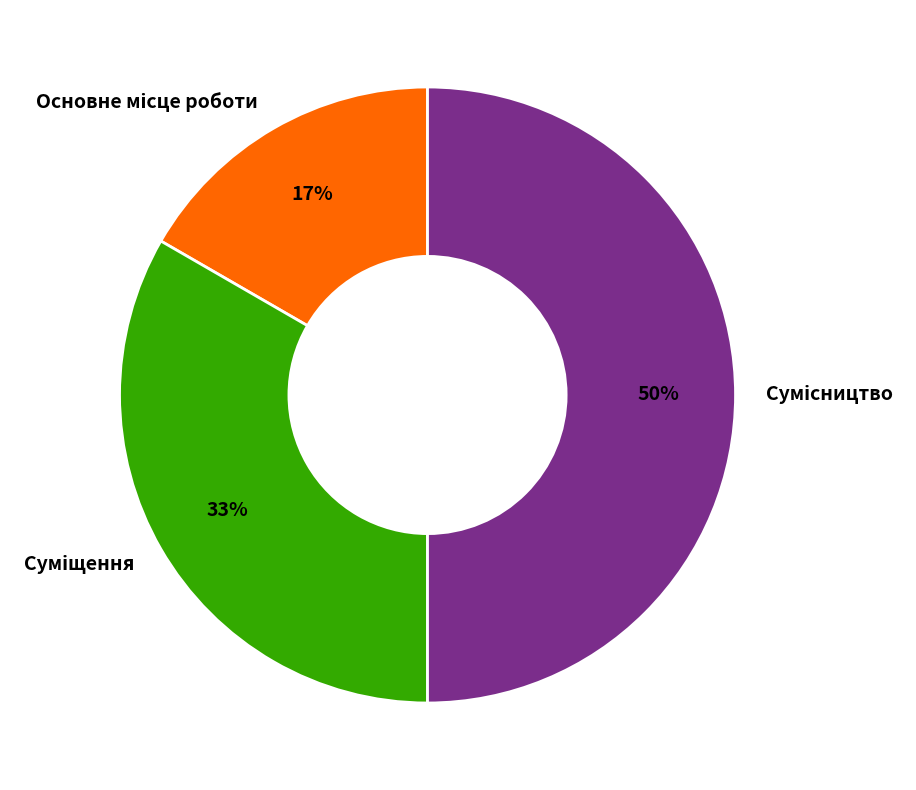

To the nearest percent, what is the average slice percentage?

33%